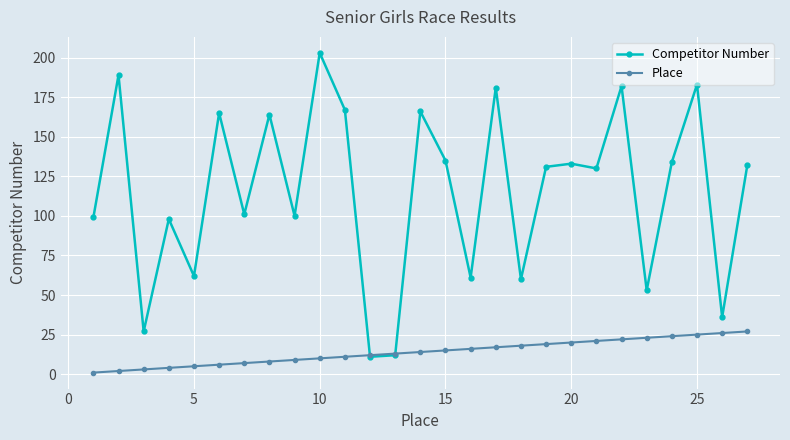

What is the difference between the maximum and minimum values in the Place series?

26